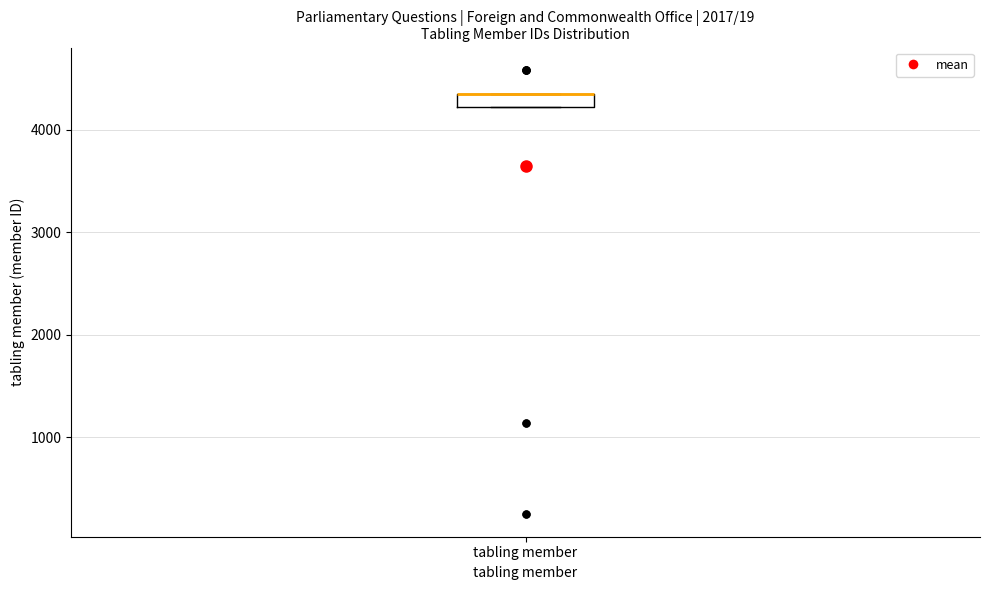

Where is the upper edge of the box for tabling member on the y-axis? The values are not printed on the chart, so give them approximately, as read against the axis.

4300